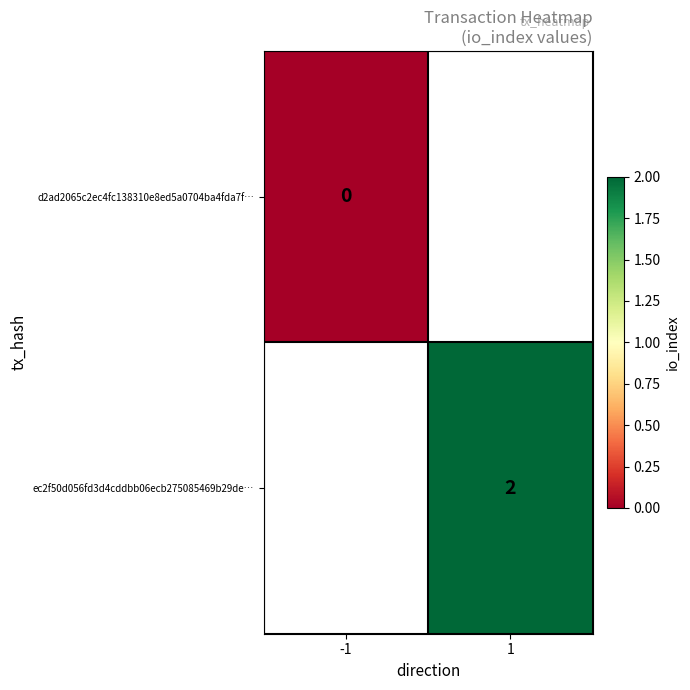

At how many categories does at least one series exceed 0?

1